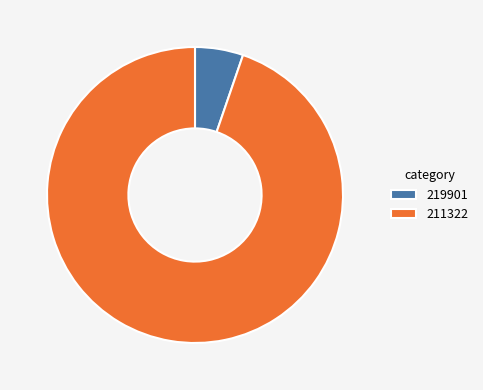

Which has a higher value, 219901 or 211322?

211322